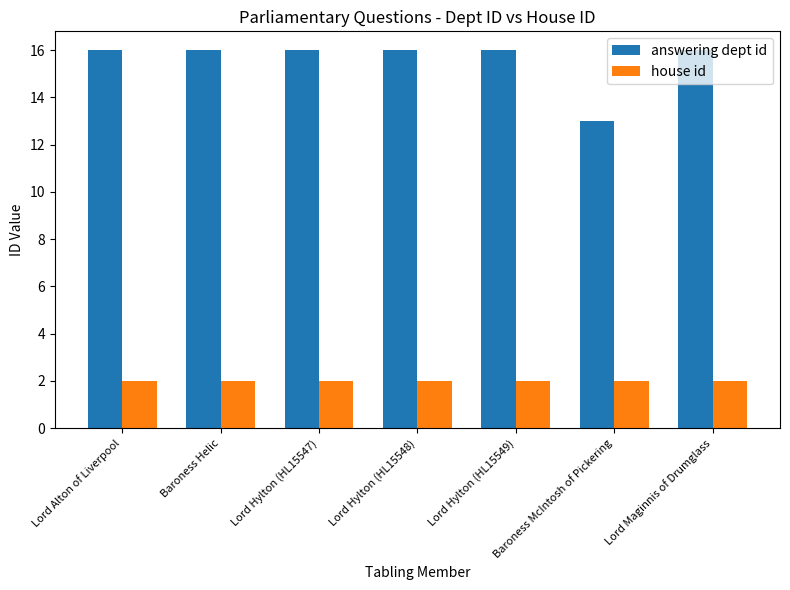

Where is answering dept id nearest to the value 14?

Baroness McIntosh of Pickering